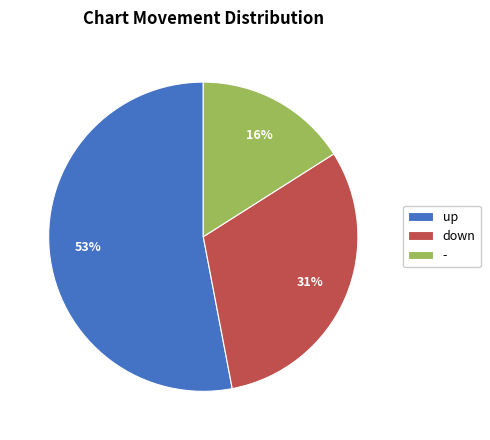

Which category accounts for the majority?

up